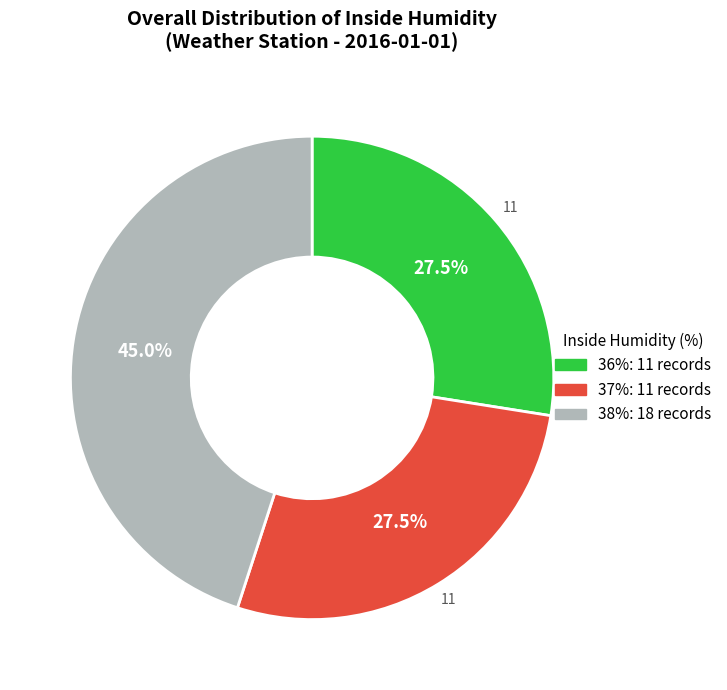

Is there any slice that represents more than half of the pie?

No